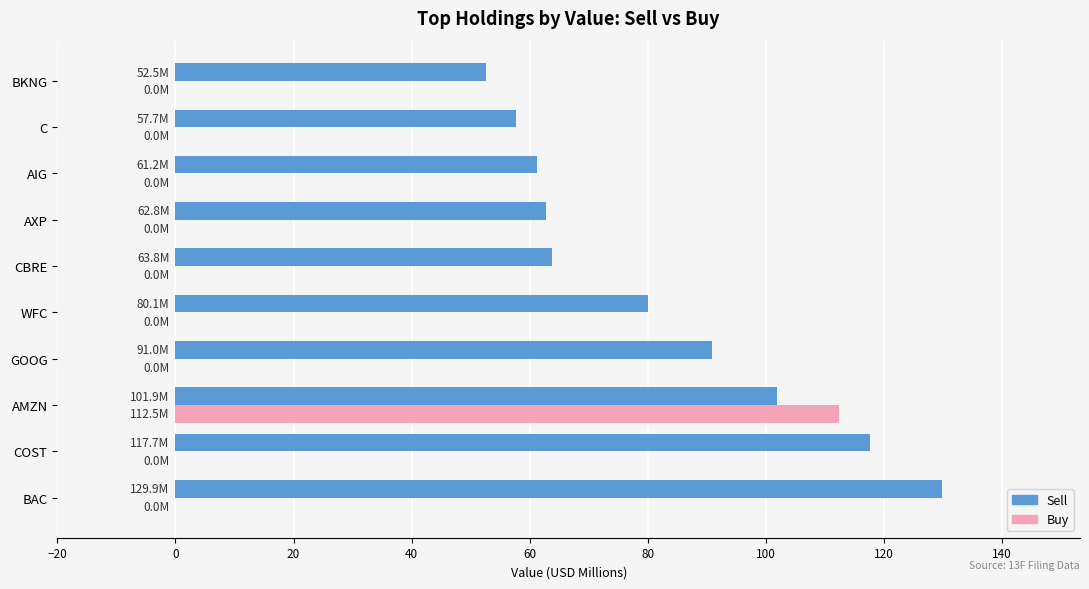

What is the maximum value for Buy?

112.5